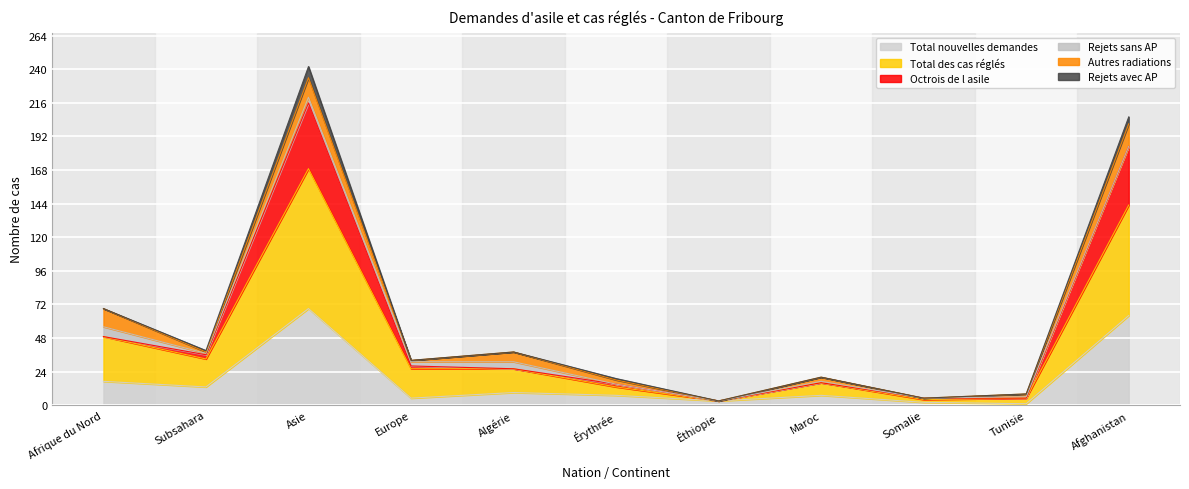

What is the label of the 6th point from the left?

Érythrée